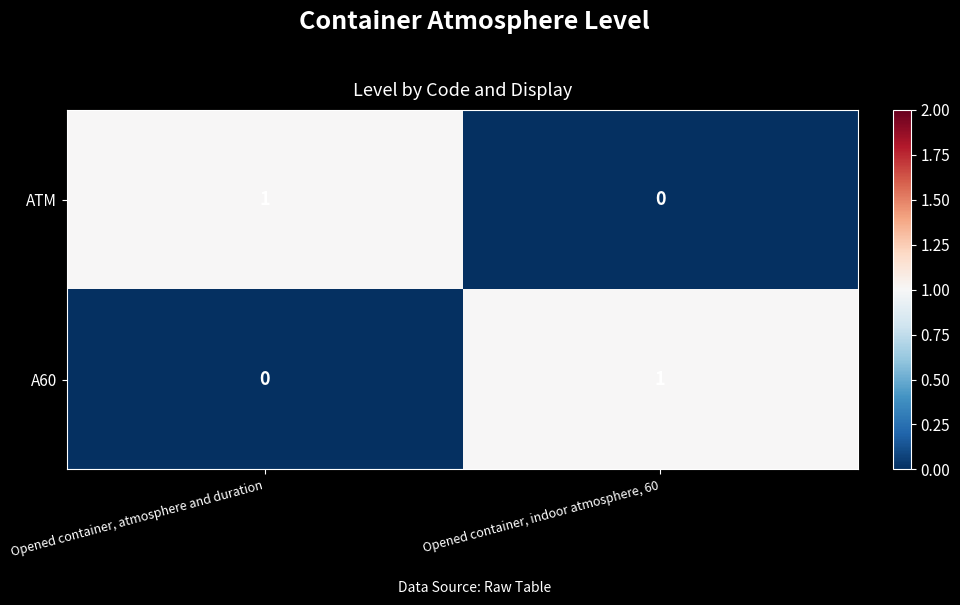

Is it true that ATM equals 0 at Opened container, atmosphere and duration?

False